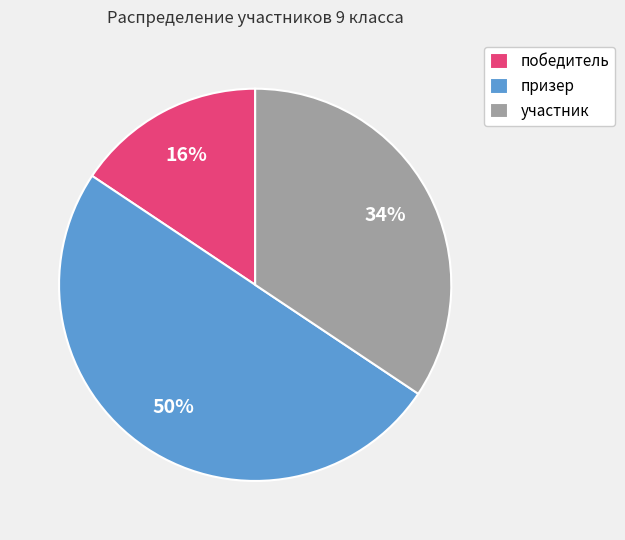

True or false: победитель accounts for 9% of the total.

False